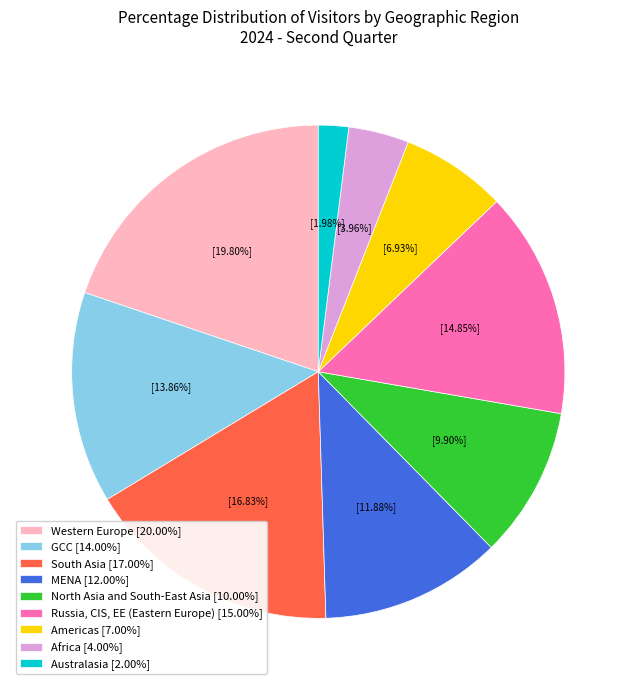

What percentage is NOT represented by Africa?

96.0%